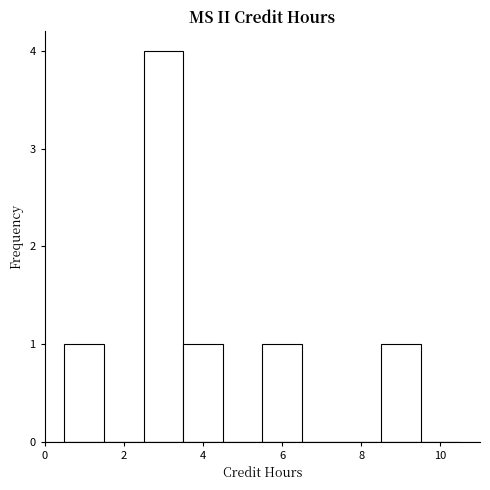

Reading left to right, transcribe this chart: for each bar, give the range it covers on the x-axis and its height. Neither the bar edges nor the heights are printed on the chart, so give them approximately, as read against the axes.

0.5 to 1.5: 1
1.5 to 2.5: 0
2.5 to 3.5: 4
3.5 to 4.5: 1
4.5 to 5.5: 0
5.5 to 6.5: 1
6.5 to 7.5: 0
7.5 to 8.5: 0
8.5 to 9.5: 1
9.5 to 10.5: 0